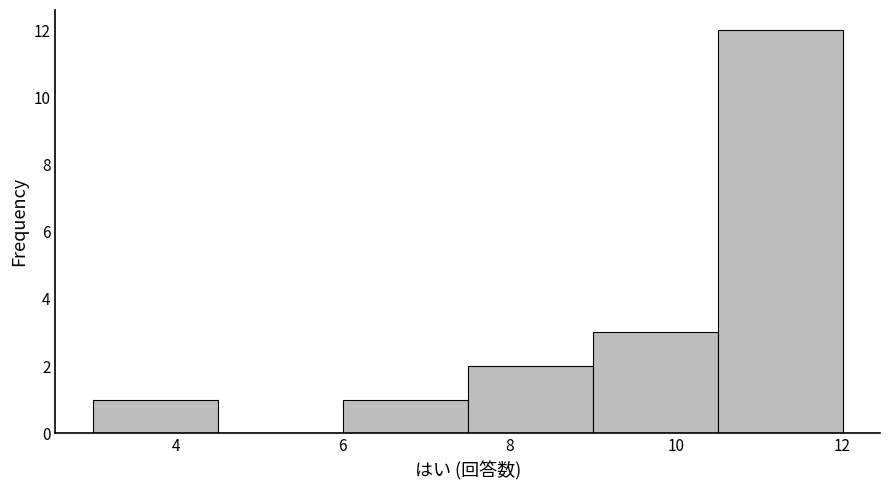

Reading left to right, transcribe this chart: for each bar, give the range it covers on the x-axis and its height. Neither the bar edges nor the heights are printed on the chart, so give them approximately, as read against the axes.

3.0 to 4.5: 1
4.5 to 6.0: 0
6.0 to 7.5: 1
7.5 to 9.0: 2
9.0 to 10.5: 3
10.5 to 12.0: 12